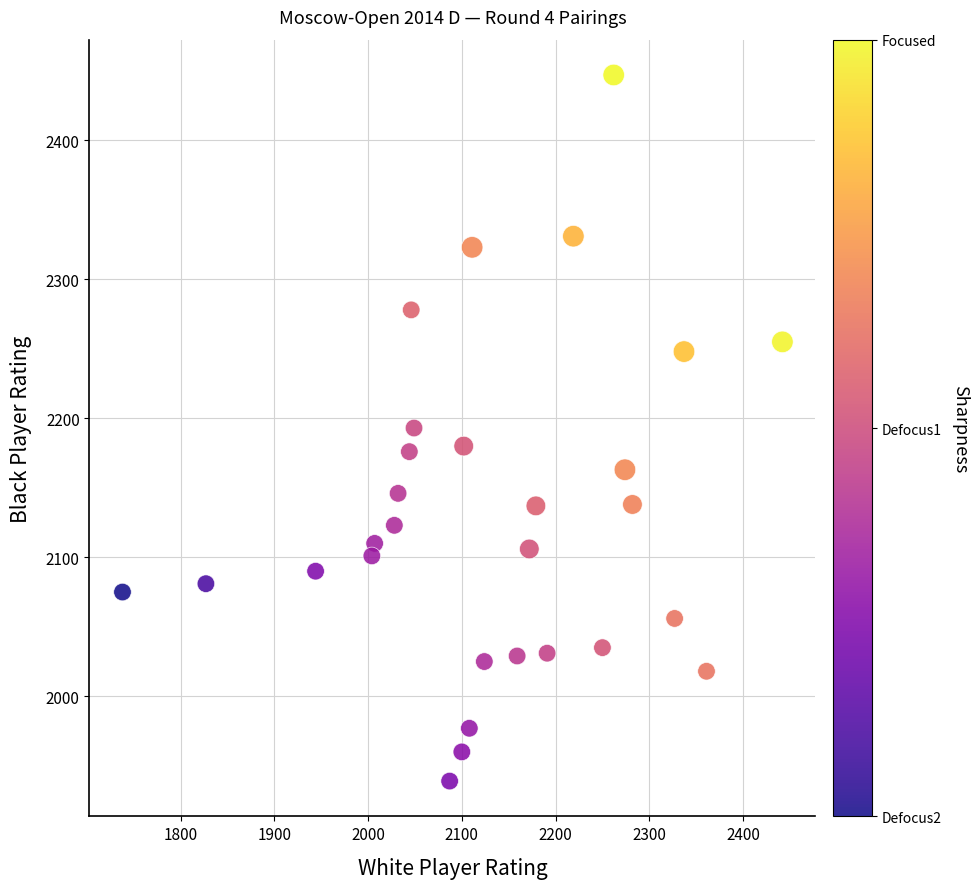

What is the range of Y values (max minus min)?

508